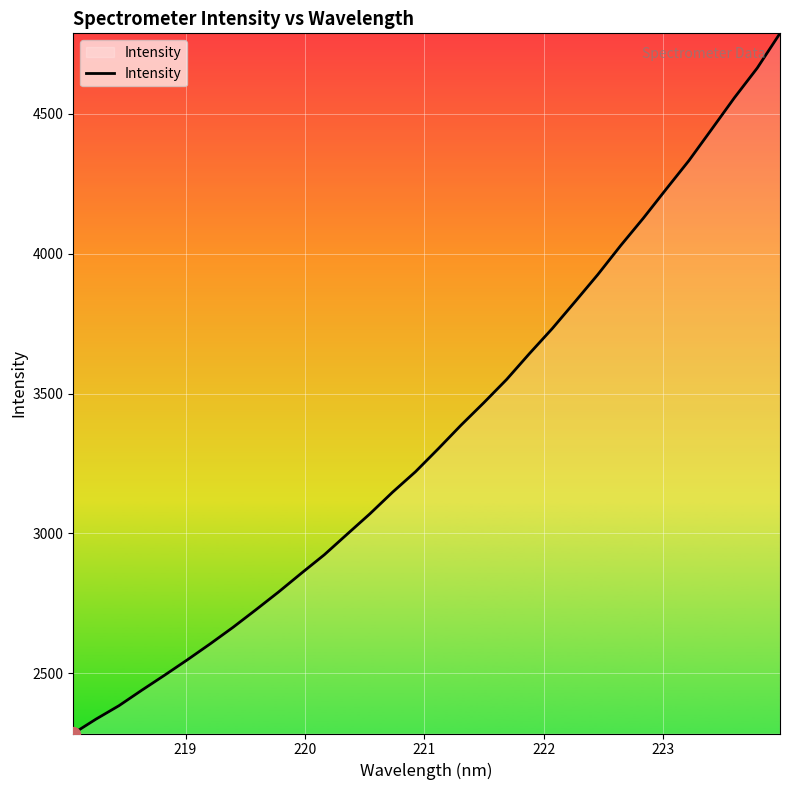

What is the difference between the maximum and minimum values?

2502.7